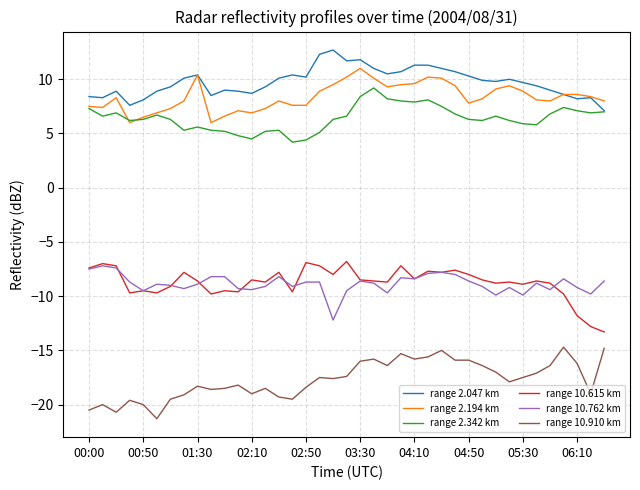

What is the highest value of the range 10.910 km series?

-14.7